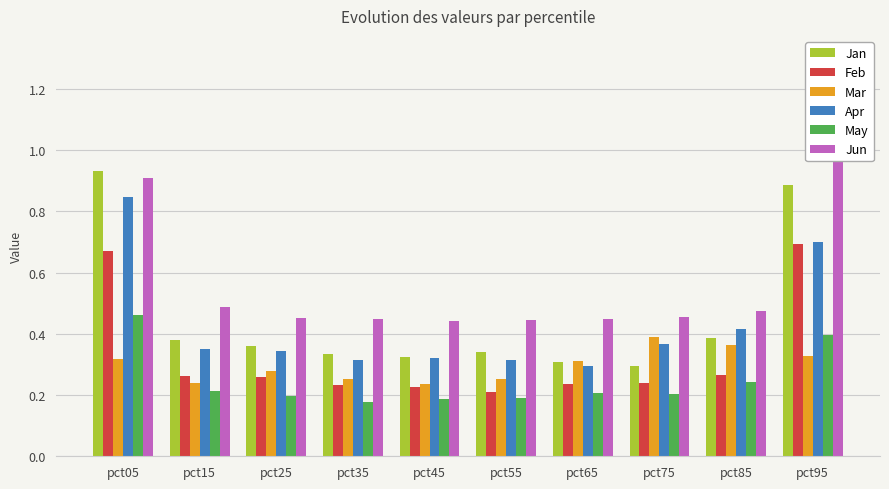

What is the sum of all Feb values?

3.3